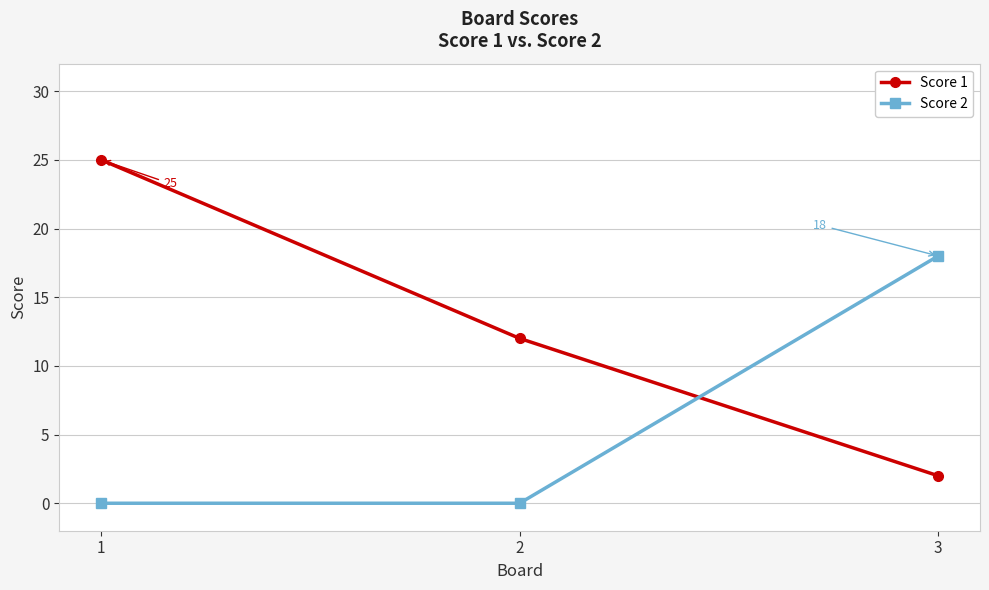

What is the greatest value displayed?

25